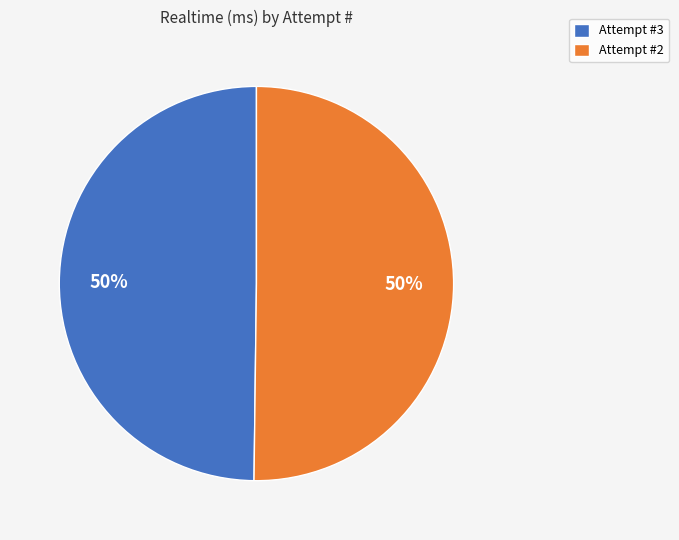

What percentage is the Attempt #3 slice, to the nearest percent?

50%